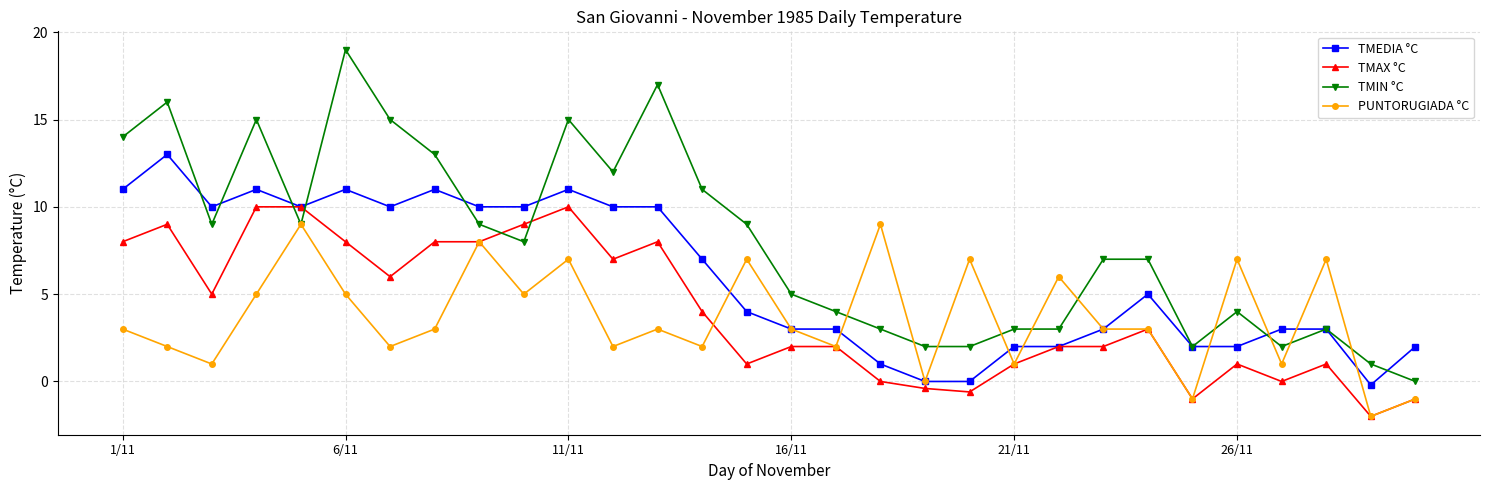

Rank the series by their maximum value, from highest to lowest.

TMIN °C, TMEDIA °C, TMAX °C, PUNTORUGIADA °C